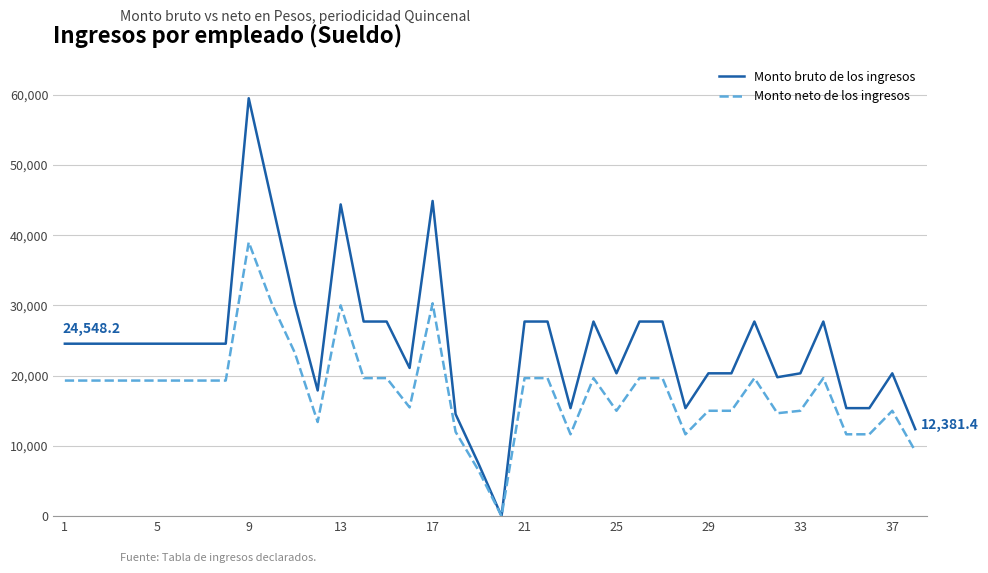

Which series has the largest total across all categories?

Monto bruto de los ingresos